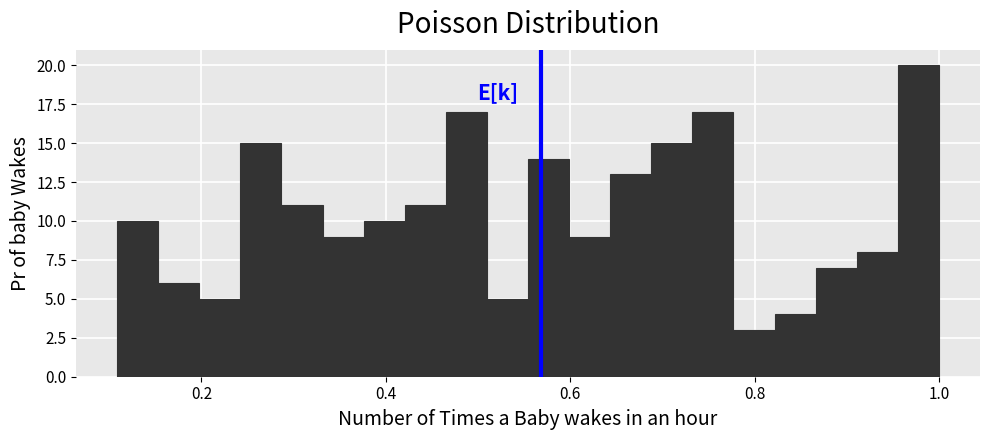

Around what value on the x-axis is the tallest bar? Give the approximate position of its centre, as read against the axis.

0.98